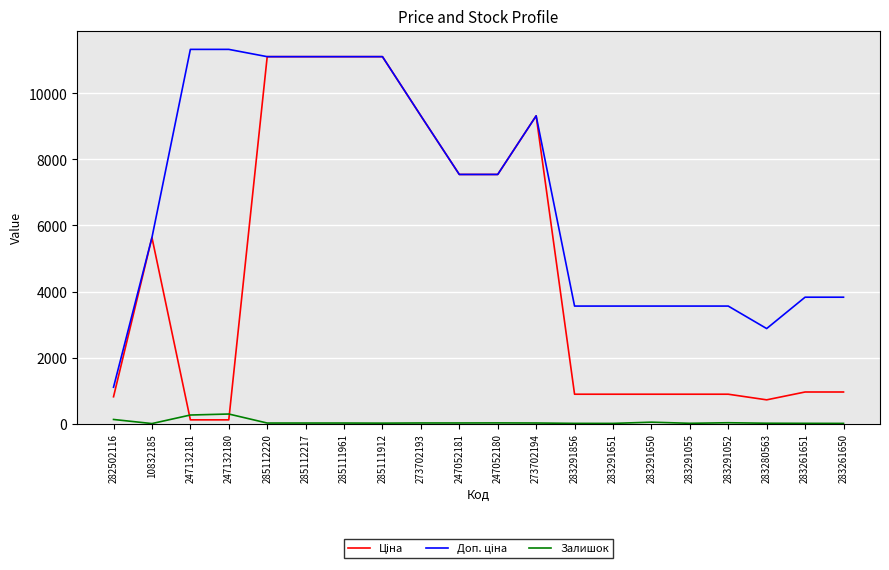

The Залишок series shows 7.0 at 283291856. True or false?

True